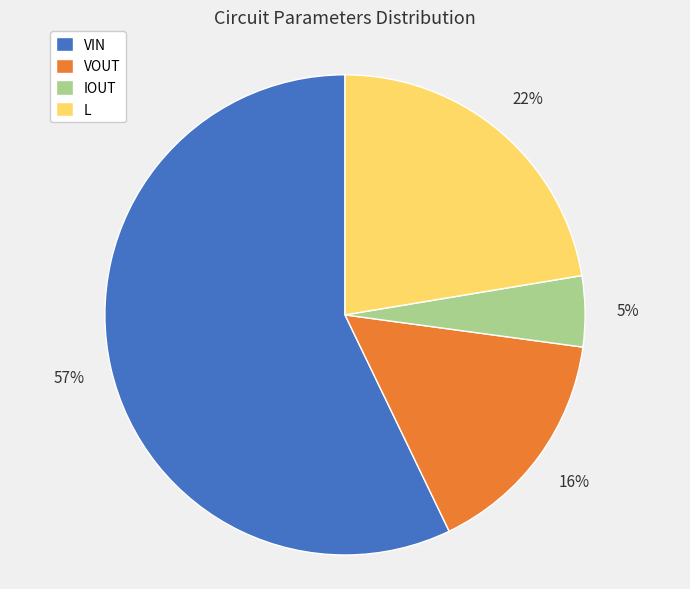

How many slices are in this pie chart?

4